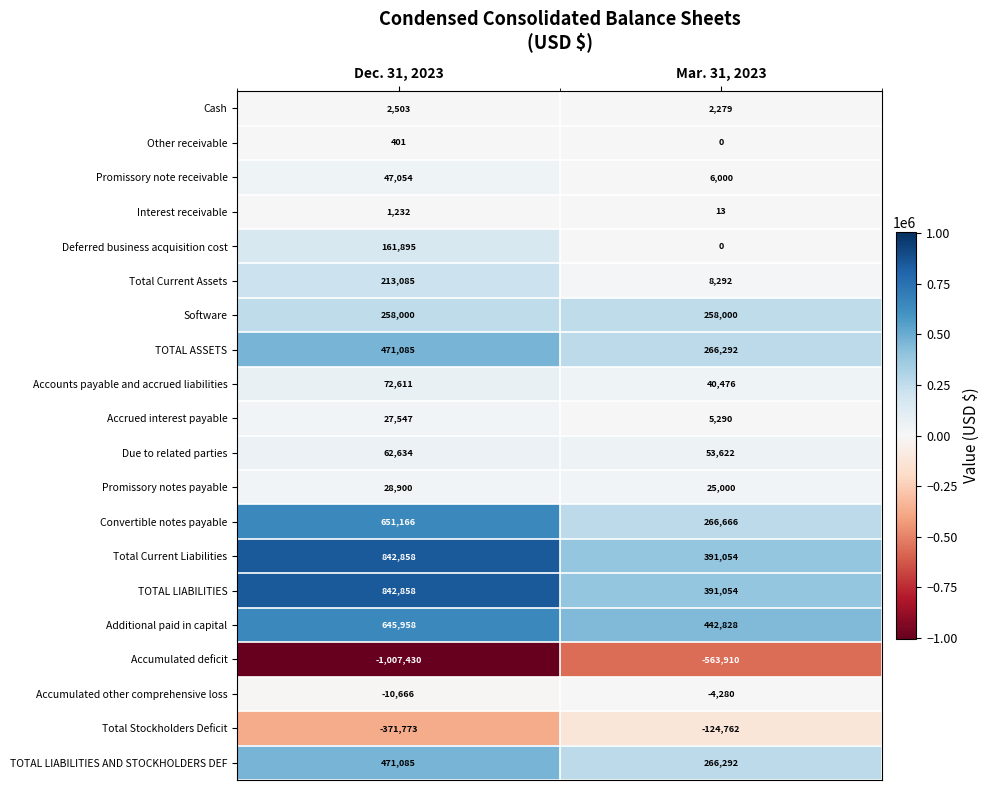

The value of Due to related parties at Mar. 31, 2023 is 73133. True or false?

False